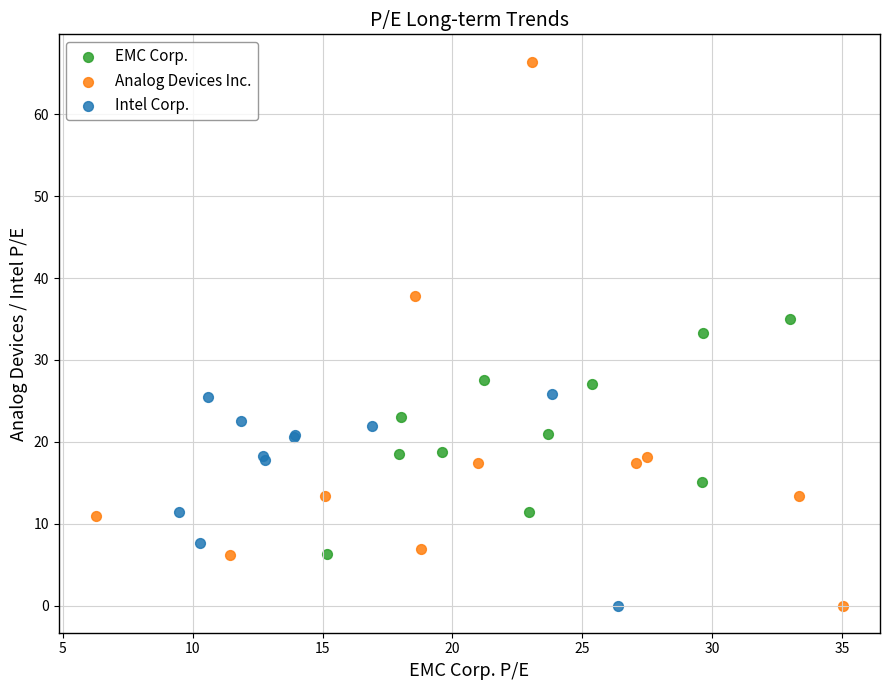

Which series reaches the maximum Y coordinate?

Analog Devices Inc.